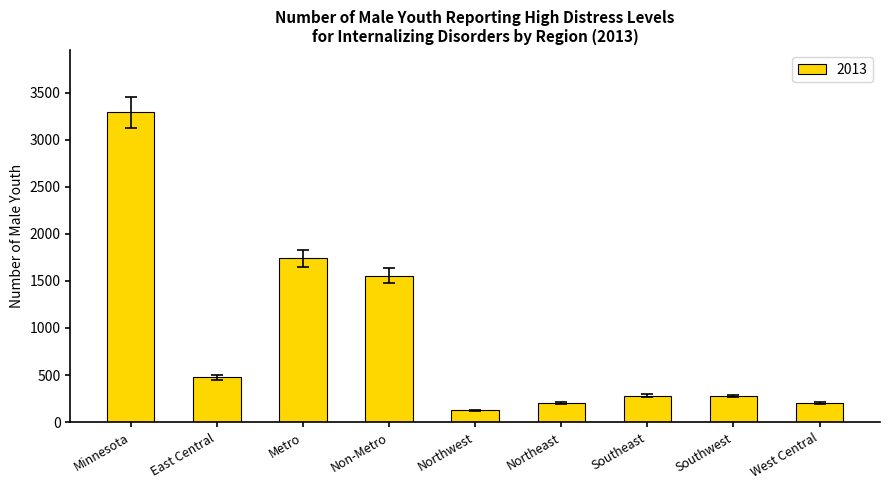

What is the smallest value displayed?

124